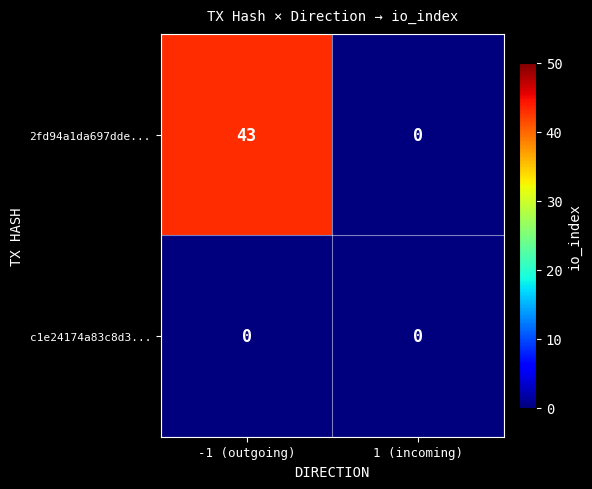

Reading left to right, list all the values displayed in this chart.

2fd94a1da697dde...: 43	0
c1e24174a83c8d3...: 0	0